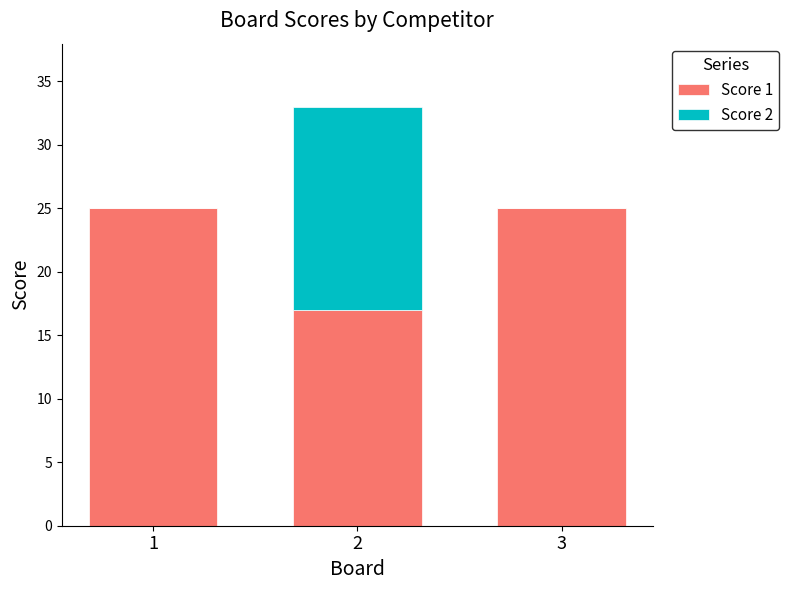

What is the maximum value for Score 1?

25